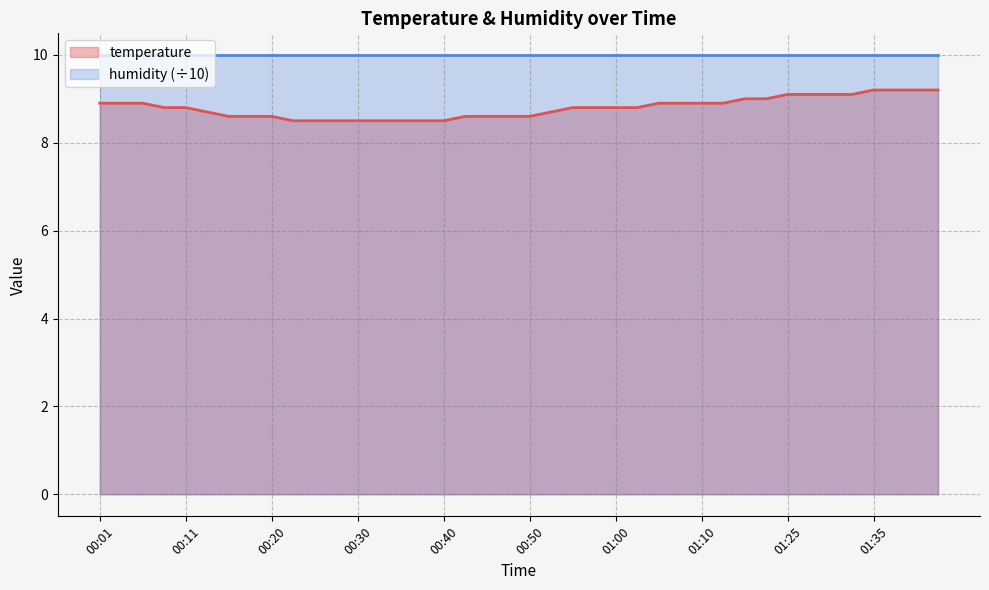

Reading right to left, transcribe all the data shown in this chart.

9.2	9.2	9.2	9.2	9.1	9.1	9.1	9.1	9.0	9.0	8.9	8.9	8.9	8.9	8.8	8.8	8.8	8.8	8.7	8.6	8.6	8.6	8.6	8.5	8.5	8.5	8.5	8.5	8.5	8.5	8.5	8.6	8.6	8.6	8.7	8.8	8.8	8.9	8.9	8.9